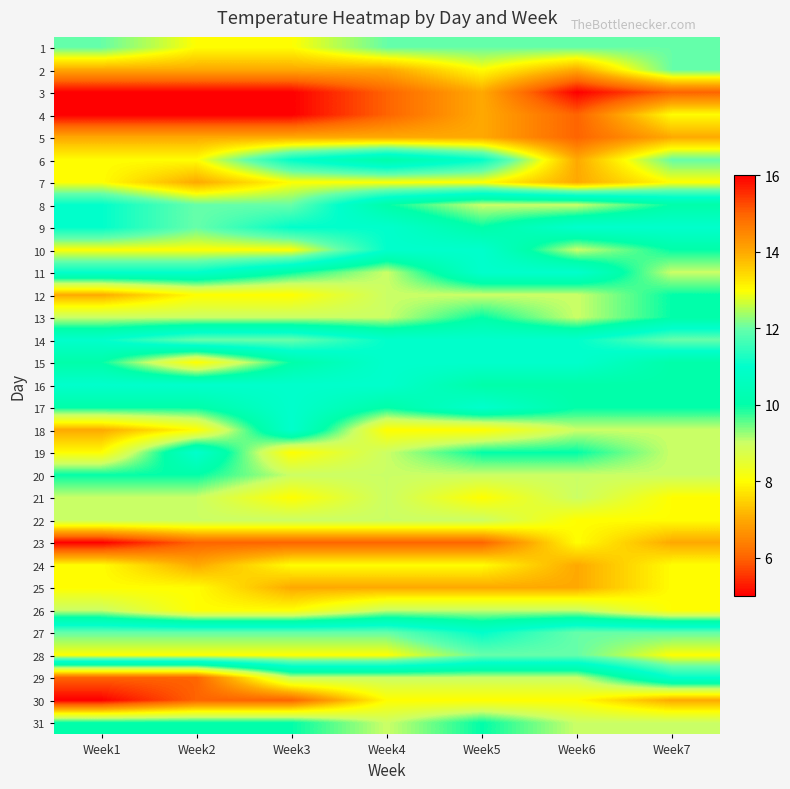

Reading left to right, extract all data points from this chart.

1: Week1=12	Week2=13	Week3=13	Week4=12	Week5=12	Week6=12	Week7=12
2: Week1=14	Week2=14	Week3=14	Week4=14	Week5=13	Week6=14	Week7=12
3: Week1=16	Week2=16	Week3=16	Week4=15	Week5=14	Week6=16	Week7=15
4: Week1=16	Week2=16	Week3=16	Week4=15	Week5=14	Week6=15	Week7=13
5: Week1=14	Week2=14	Week3=14	Week4=14	Week5=14	Week6=15	Week7=14
6: Week1=13	Week2=13	Week3=11	Week4=10	Week5=11	Week6=14	Week7=12
7: Week1=13	Week2=14	Week3=13	Week4=13	Week5=13	Week6=14	Week7=13
8: Week1=11	Week2=12	Week3=12	Week4=10	Week5=9	Week6=9	Week7=10
9: Week1=11	Week2=12	Week3=11	Week4=11	Week5=10	Week6=11	Week7=11
10: Week1=13	Week2=13	Week3=13	Week4=11	Week5=11	Week6=9	Week7=10
11: Week1=11	Week2=11	Week3=10	Week4=9	Week5=11	Week6=11	Week7=9
12: Week1=7	Week2=8	Week3=8	Week4=9	Week5=9	Week6=9	Week7=10
13: Week1=9	Week2=9	Week3=9	Week4=9	Week5=10	Week6=9	Week7=10
14: Week1=11	Week2=12	Week3=12	Week4=11	Week5=11	Week6=11	Week7=12
15: Week1=10	Week2=8	Week3=10	Week4=11	Week5=11	Week6=11	Week7=10
16: Week1=11	Week2=11	Week3=11	Week4=11	Week5=10	Week6=10	Week7=10
17: Week1=10	Week2=10	Week3=11	Week4=10	Week5=11	Week6=10	Week7=10
18: Week1=7	Week2=8	Week3=11	Week4=8	Week5=8	Week6=9	Week7=9
19: Week1=8	Week2=11	Week3=8	Week4=9	Week5=10	Week6=10	Week7=9
20: Week1=10	Week2=10	Week3=9	Week4=9	Week5=9	Week6=9	Week7=9
21: Week1=9	Week2=9	Week3=8	Week4=9	Week5=8	Week6=9	Week7=8
22: Week1=9	Week2=9	Week3=9	Week4=9	Week5=9	Week6=8	Week7=8
23: Week1=5	Week2=6	Week3=6	Week4=6	Week5=6	Week6=8	Week7=7
24: Week1=8	Week2=7	Week3=8	Week4=8	Week5=8	Week6=7	Week7=8
25: Week1=8	Week2=8	Week3=7	Week4=7	Week5=7	Week6=7	Week7=8
26: Week1=9	Week2=8	Week3=8	Week4=9	Week5=9	Week6=9	Week7=8
27: Week1=12	Week2=12	Week3=12	Week4=12	Week5=11	Week6=12	Week7=12
28: Week1=13	Week2=13	Week3=13	Week4=13	Week5=12	Week6=12	Week7=13
29: Week1=6	Week2=6	Week3=9	Week4=9	Week5=9	Week6=9	Week7=11
30: Week1=5	Week2=6	Week3=6	Week4=8	Week5=8	Week6=8	Week7=7
31: Week1=10	Week2=10	Week3=10	Week4=9	Week5=10	Week6=9	Week7=9